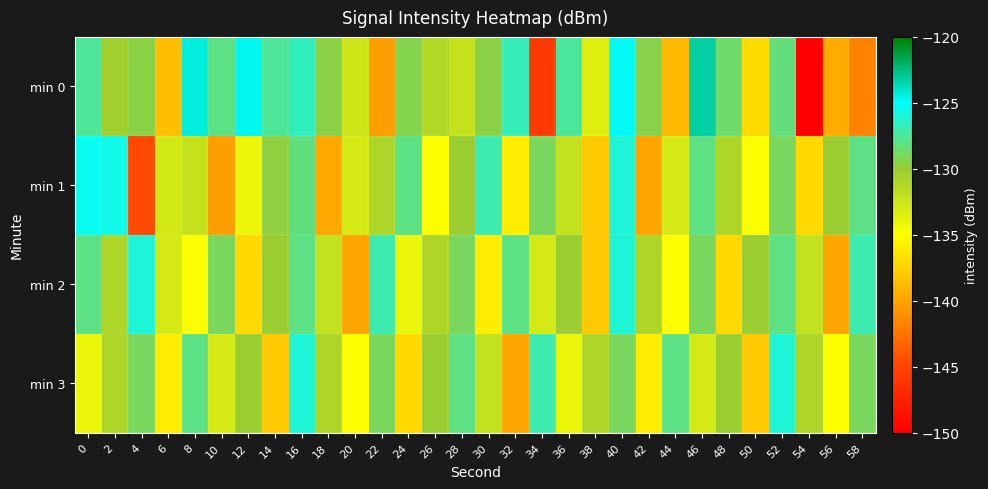

How many data points does each series have?

30